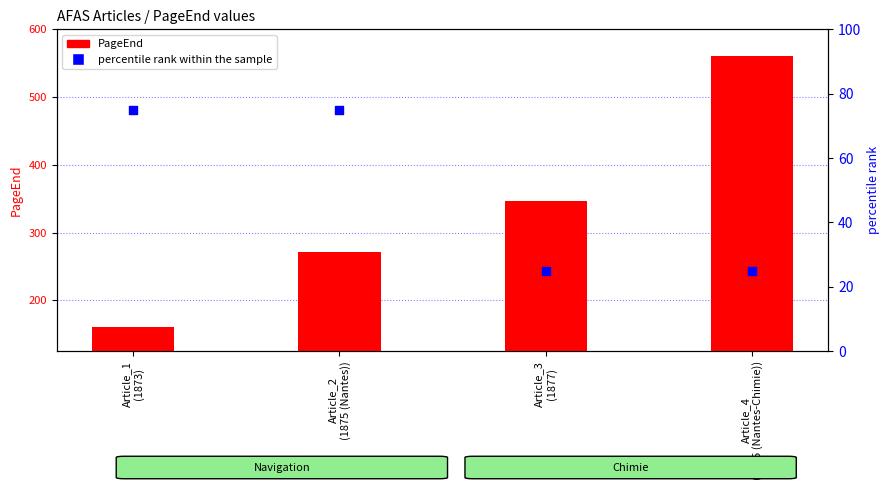

At which category is the sum across all series the highest?

Article_4
(1875 (Nantes-Chimie))